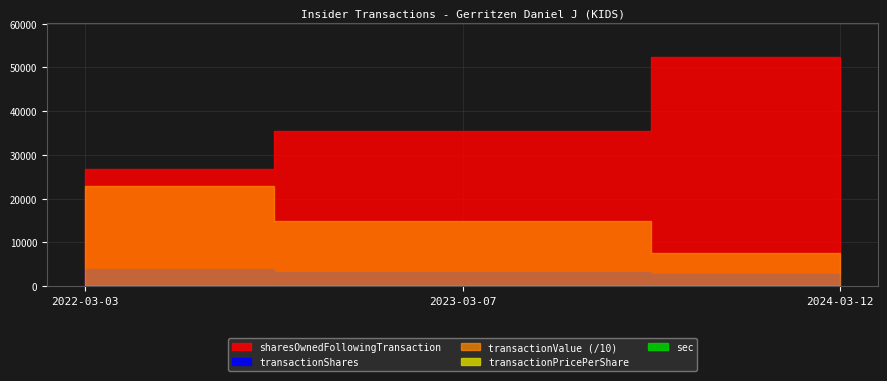

At which label does sharesOwnedFollowingTransaction reach its minimum?

2022-03-03